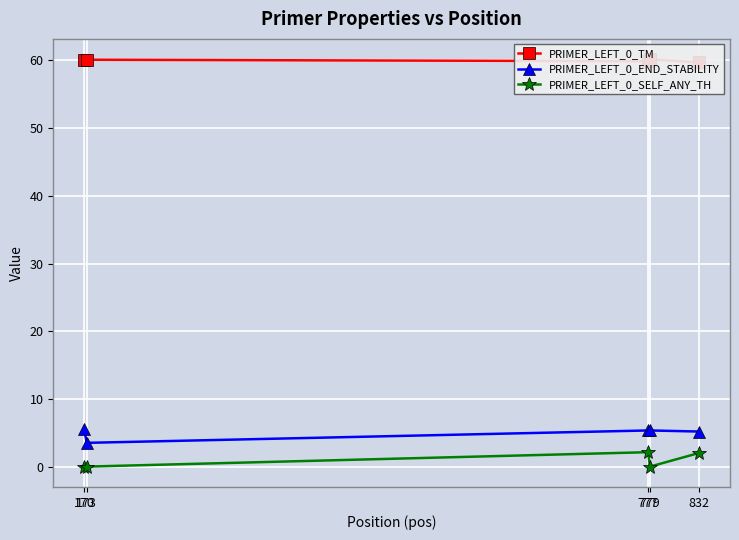

What is the sum of the PRIMER_LEFT_0_END_STABILITY values at 777 and 173?

8.8